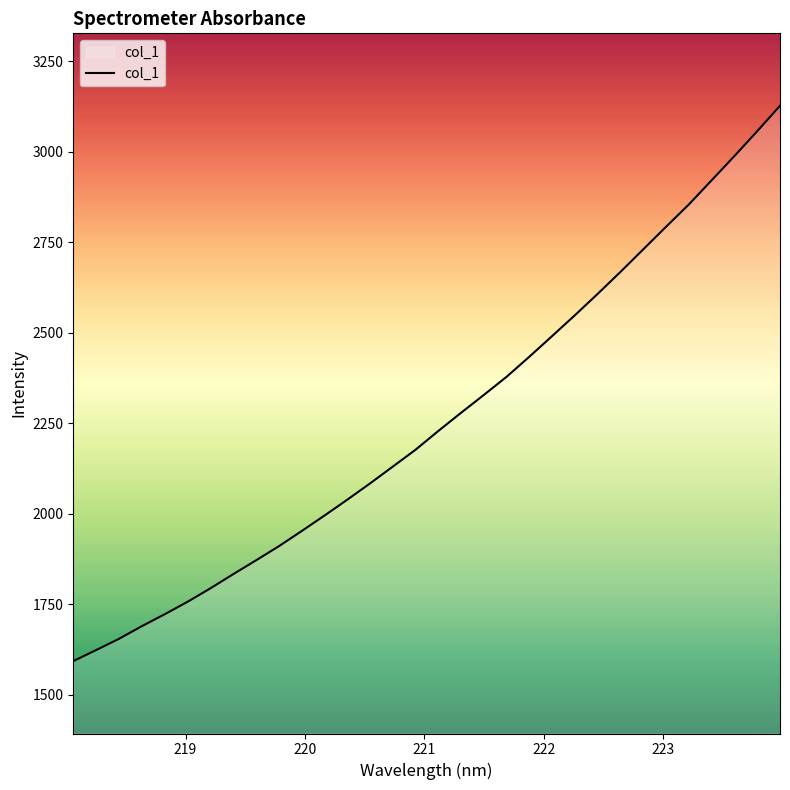

What is the difference between the maximum and minimum values?

1534.6